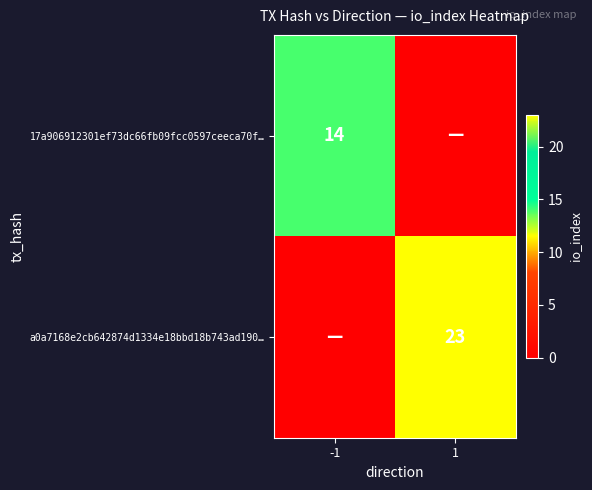

True or false: 17a906912301ef73dc66fb09fcc0597ceeca70f… has a value of 9 at -1.

False